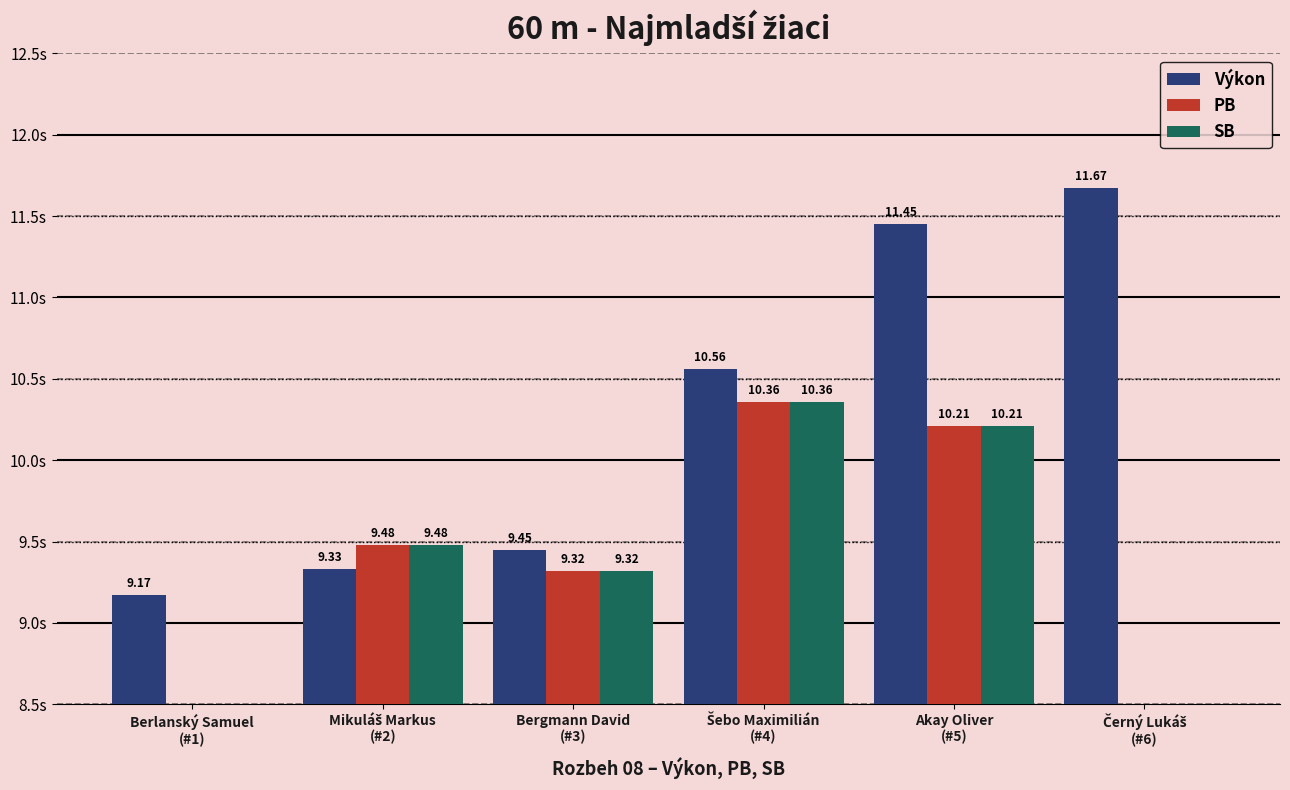

True or false: SB has a value of -7.1 at Berlanský Samuel
(#1).

False